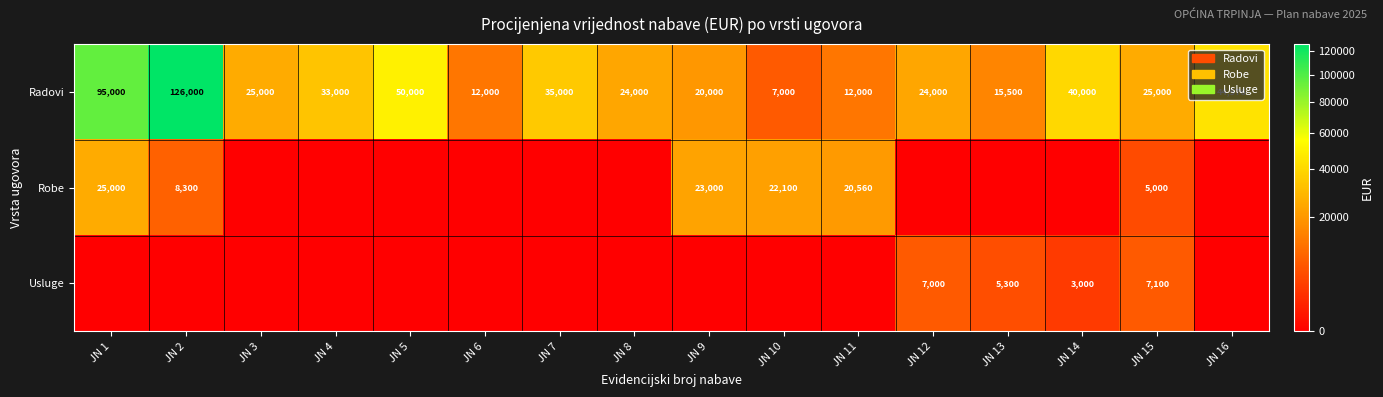

What is the minimum value for Radovi?

7000